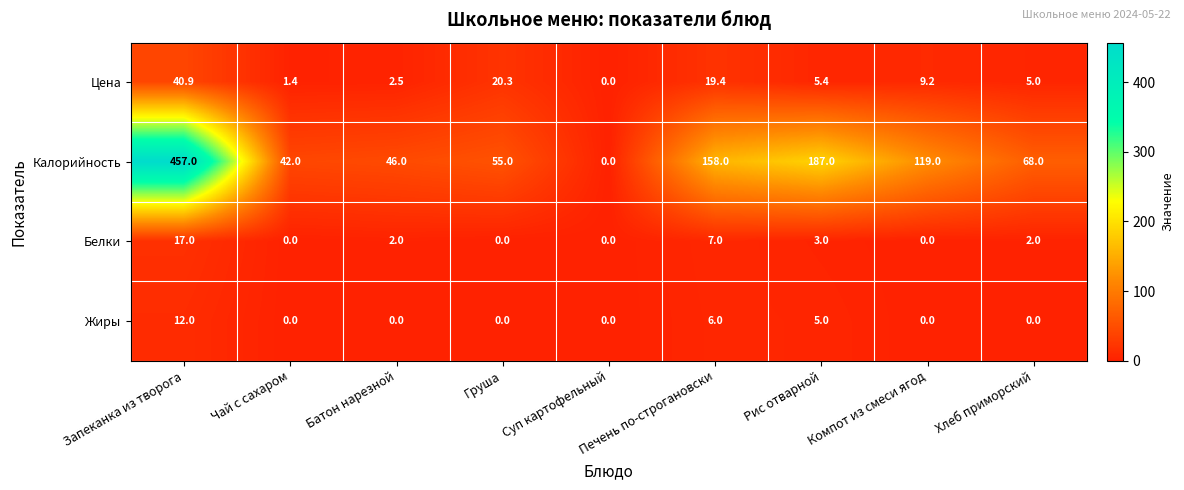

Where does the Калорийность series first go above 68?

Запеканка из творога